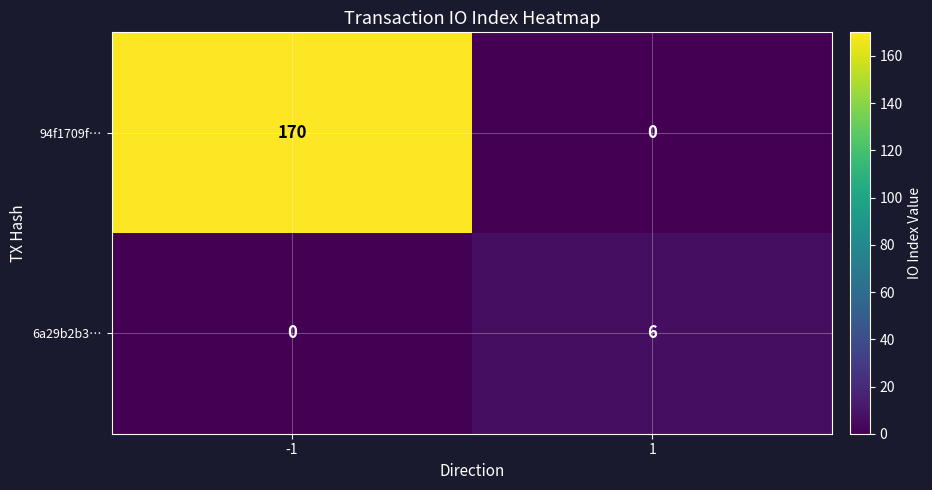

List the series in order of their overall mean, highest first.

94f1709f…, 6a29b2b3…